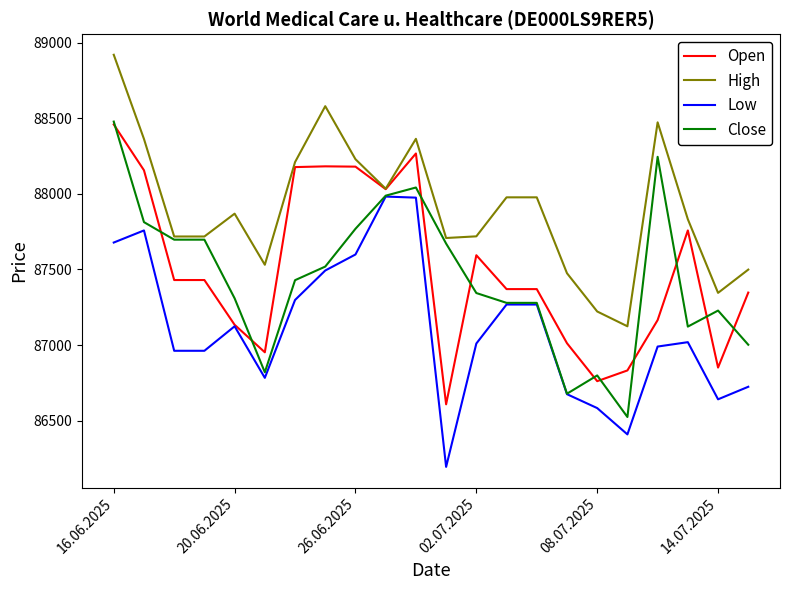

What is the maximum value shown in the chart?

88920